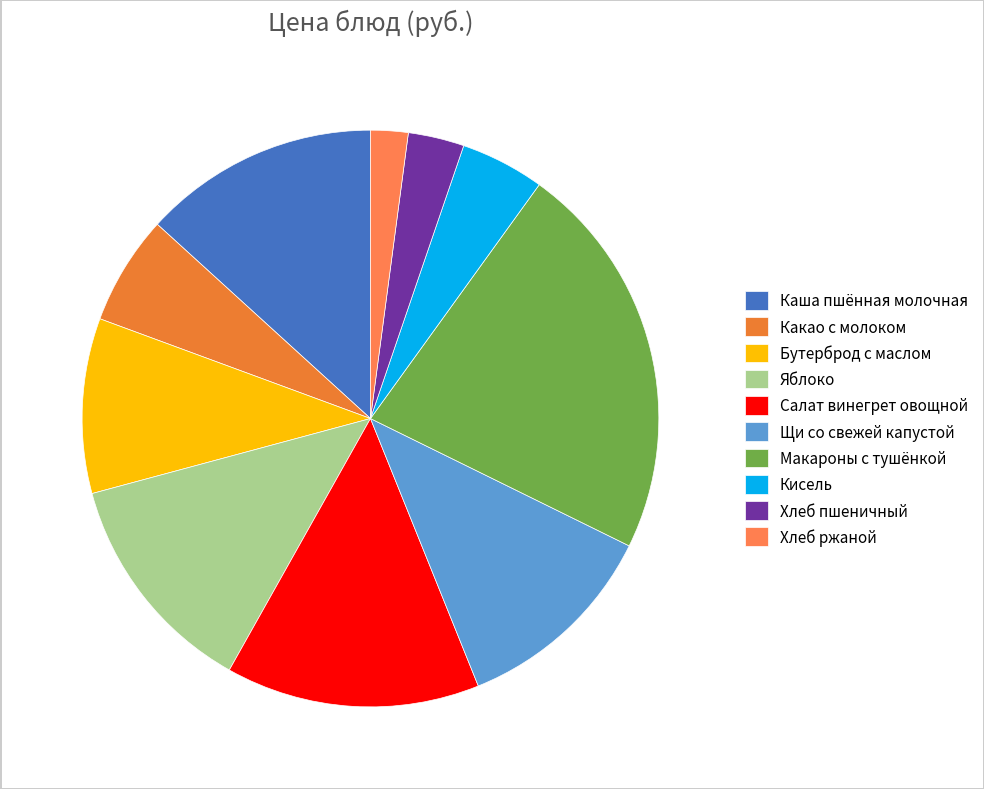

Does Щи со свежей капустой account for over 50% of the chart?

No